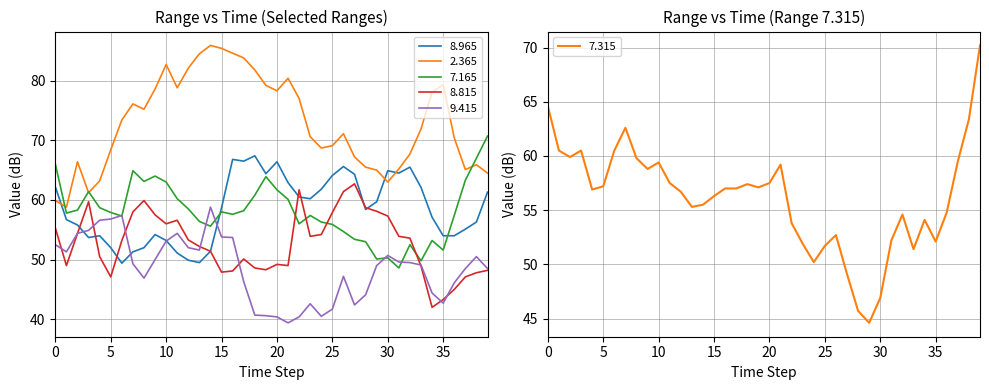

Reading left to right, transcribe all the data shown in this chart.

8.965: 62.2	56.7	55.8	53.7	54.0	52.0	49.4	51.3	52.0	54.2	53.2	51.1	49.9	49.5	51.4	58.7	66.8	66.5	67.4	64.4	66.4	62.9	60.5	60.2	61.8	64.1	65.6	64.3	58.4	59.7	64.9	64.5	65.5	62.1	57.1	54.0	54.0	55.1	56.3	61.3
2.365: 59.9	58.8	66.4	61.2	63.2	68.4	73.4	76.1	75.2	78.6	82.7	78.8	82.1	84.5	85.9	85.4	84.6	83.8	81.8	79.2	78.3	80.4	77.0	70.6	68.7	69.1	71.1	67.2	65.5	65.0	63.0	65.2	67.7	71.9	78.1	79.3	70.4	65.1	65.9	64.5
7.165: 66.0	57.8	58.3	61.4	58.7	57.9	57.3	64.9	63.1	64.0	63.0	60.2	58.5	56.4	55.6	58.0	57.6	58.2	60.8	63.9	61.7	60.1	56.0	57.4	56.3	55.9	54.7	53.4	53.0	50.1	50.3	48.6	52.5	49.8	53.2	51.6	57.4	63.3	67.0	70.7
8.815: 55.3	49.0	54.4	59.7	50.5	47.1	53.2	58.0	59.9	57.5	56.0	56.6	53.3	52.2	51.4	47.9	48.1	50.1	48.6	48.3	49.2	49.0	61.7	53.9	54.2	57.9	61.4	62.7	58.7	58.1	57.3	53.9	53.6	48.9	42.0	43.3	45.0	47.1	47.8	48.2
9.415: 52.5	51.3	54.4	54.9	56.6	56.8	57.4	49.3	46.9	50.0	53.1	54.4	52.0	51.6	58.8	53.8	53.7	46.3	40.7	40.6	40.4	39.4	40.4	42.6	40.5	41.7	47.2	42.4	44.1	49.0	50.7	49.6	49.5	49.1	44.4	42.7	46.1	48.5	50.5	48.5
7.315: 64.6	60.5	59.9	60.5	56.9	57.2	60.5	62.6	59.8	58.8	59.4	57.5	56.7	55.3	55.5	56.3	57.0	57.0	57.4	57.1	57.5	59.2	53.8	51.9	50.2	51.7	52.7	49.1	45.7	44.6	46.9	52.2	54.6	51.4	54.1	52.1	54.8	59.5	63.4	70.2